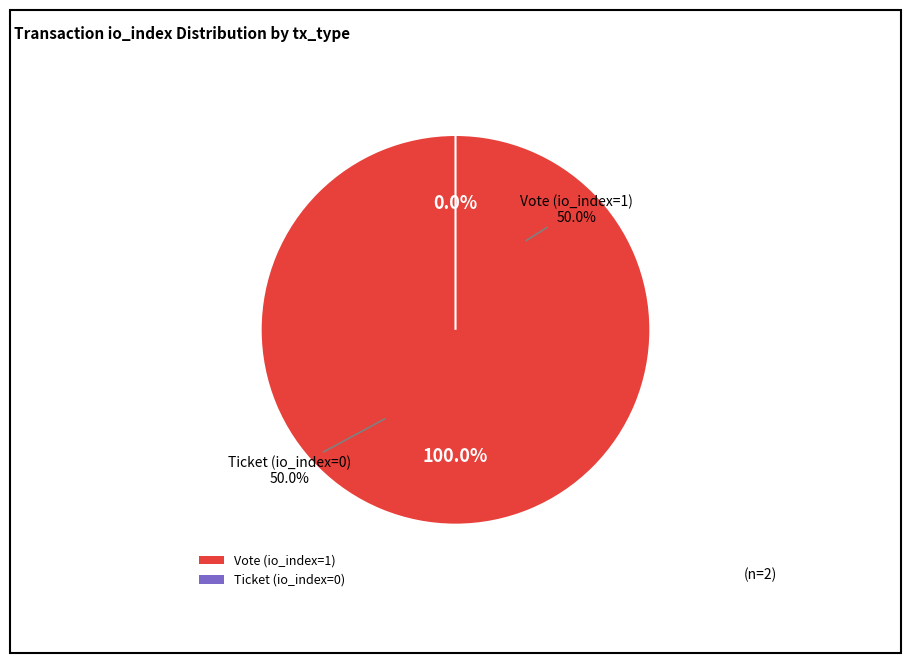

Rank the categories by value from highest to lowest.

Vote (io_index=1), Ticket (io_index=0)